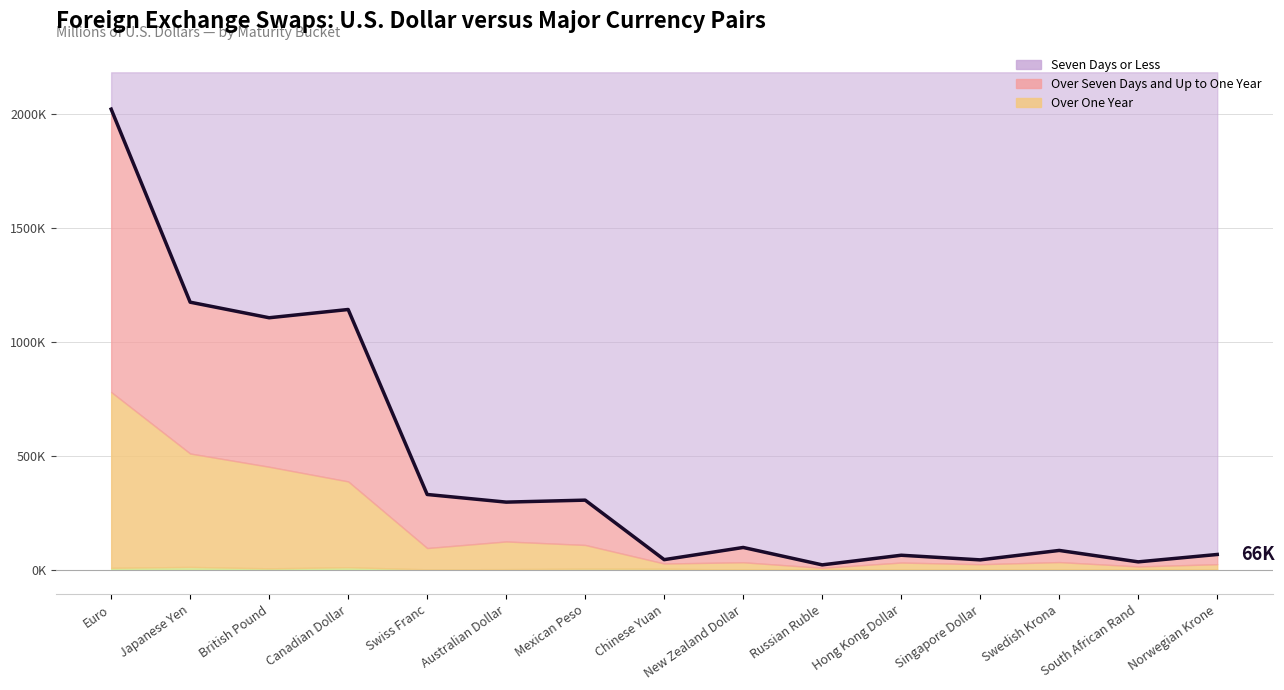

Is it true that the value at Canadian Dollar is 534858?

False